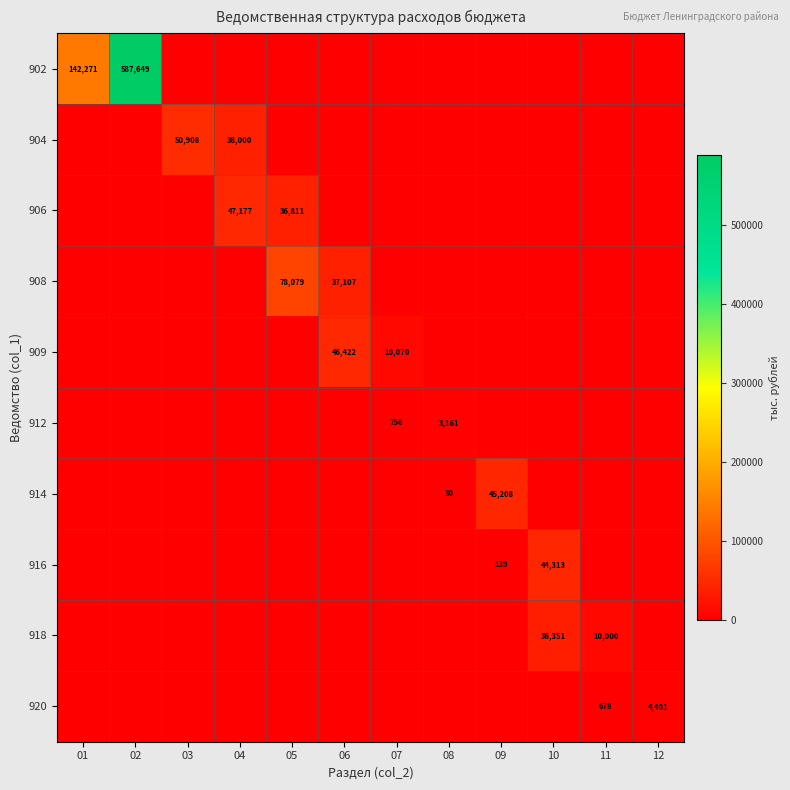

At 09, list the series in order from smallest to largest.

902, 904, 906, 908, 909, 912, 918, 920, 916, 914